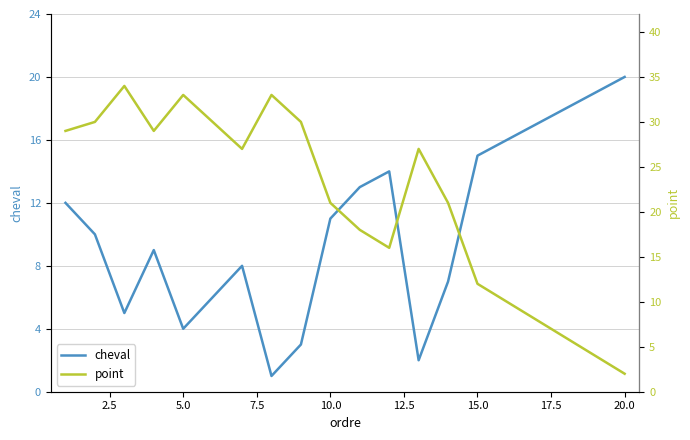

Rank the series by their average value, from lowest to highest.

cheval, point